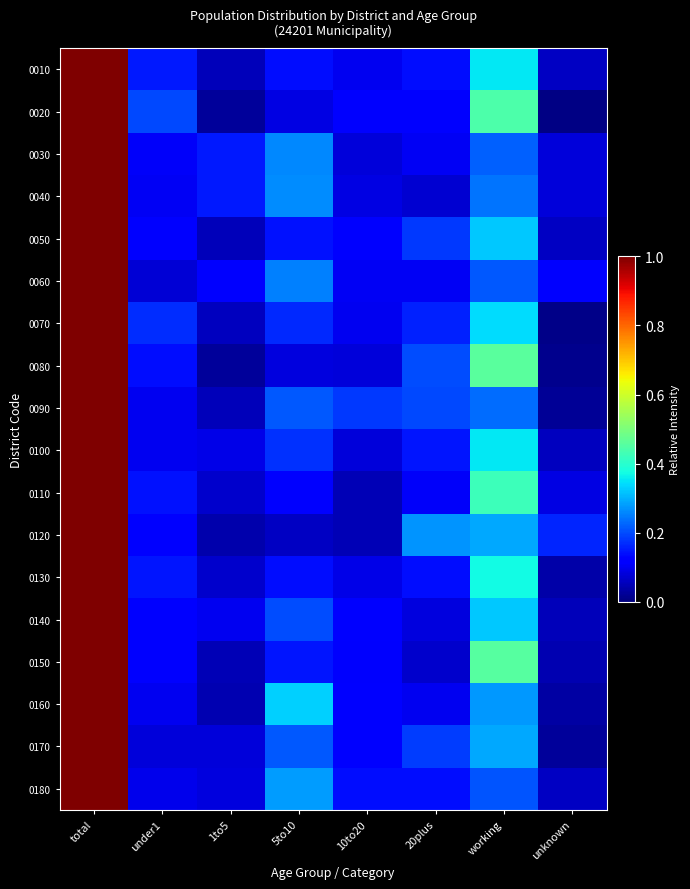

Reading left to right, what are all the values shown in this chart?

0010: total=1.0	under1=0.2	1to5=0.1	5to10=0.1	10to20=0.1	20plus=0.1	working=0.4	unknown=0.1
0020: total=1.0	under1=0.2	1to5=0.0	5to10=0.1	10to20=0.1	20plus=0.1	working=0.4	unknown=0.0
0030: total=1.0	under1=0.1	1to5=0.2	5to10=0.3	10to20=0.1	20plus=0.1	working=0.2	unknown=0.1
0040: total=1.0	under1=0.1	1to5=0.2	5to10=0.3	10to20=0.1	20plus=0.1	working=0.2	unknown=0.1
0050: total=1.0	under1=0.1	1to5=0.1	5to10=0.1	10to20=0.1	20plus=0.2	working=0.3	unknown=0.1
0060: total=1.0	under1=0.1	1to5=0.1	5to10=0.3	10to20=0.1	20plus=0.1	working=0.2	unknown=0.1
0070: total=1.0	under1=0.2	1to5=0.1	5to10=0.2	10to20=0.1	20plus=0.2	working=0.3	unknown=0.0
0080: total=1.0	under1=0.1	1to5=0.0	5to10=0.1	10to20=0.1	20plus=0.2	working=0.5	unknown=0.0
0090: total=1.0	under1=0.1	1to5=0.1	5to10=0.2	10to20=0.2	20plus=0.2	working=0.2	unknown=0.0
0100: total=1.0	under1=0.1	1to5=0.1	5to10=0.2	10to20=0.1	20plus=0.1	working=0.4	unknown=0.1
0110: total=1.0	under1=0.1	1to5=0.1	5to10=0.1	10to20=0.0	20plus=0.1	working=0.4	unknown=0.1
0120: total=1.0	under1=0.1	1to5=0.0	5to10=0.1	10to20=0.0	20plus=0.3	working=0.3	unknown=0.2
0130: total=1.0	under1=0.1	1to5=0.1	5to10=0.1	10to20=0.1	20plus=0.1	working=0.4	unknown=0.0
0140: total=1.0	under1=0.1	1to5=0.1	5to10=0.2	10to20=0.1	20plus=0.1	working=0.3	unknown=0.1
0150: total=1.0	under1=0.1	1to5=0.0	5to10=0.1	10to20=0.1	20plus=0.1	working=0.5	unknown=0.0
0160: total=1.0	under1=0.1	1to5=0.0	5to10=0.3	10to20=0.1	20plus=0.1	working=0.3	unknown=0.0
0170: total=1.0	under1=0.1	1to5=0.1	5to10=0.2	10to20=0.1	20plus=0.2	working=0.3	unknown=0.0
0180: total=1.0	under1=0.1	1to5=0.1	5to10=0.3	10to20=0.1	20plus=0.1	working=0.2	unknown=0.1